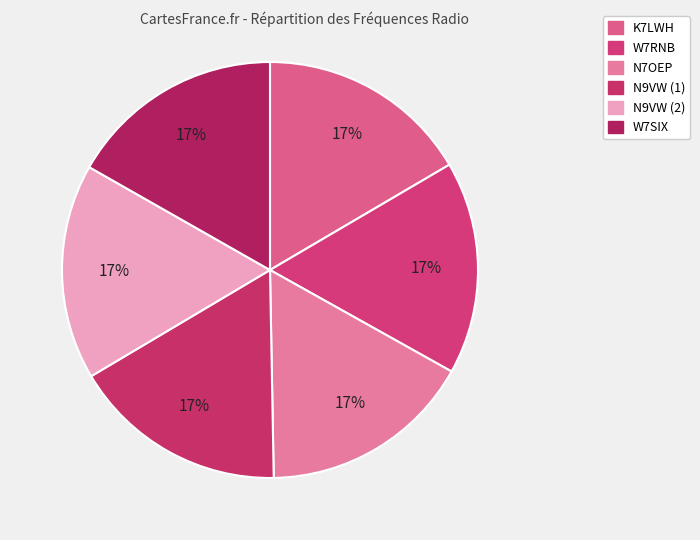

What portion of the pie excludes N7OEP?

83.4%